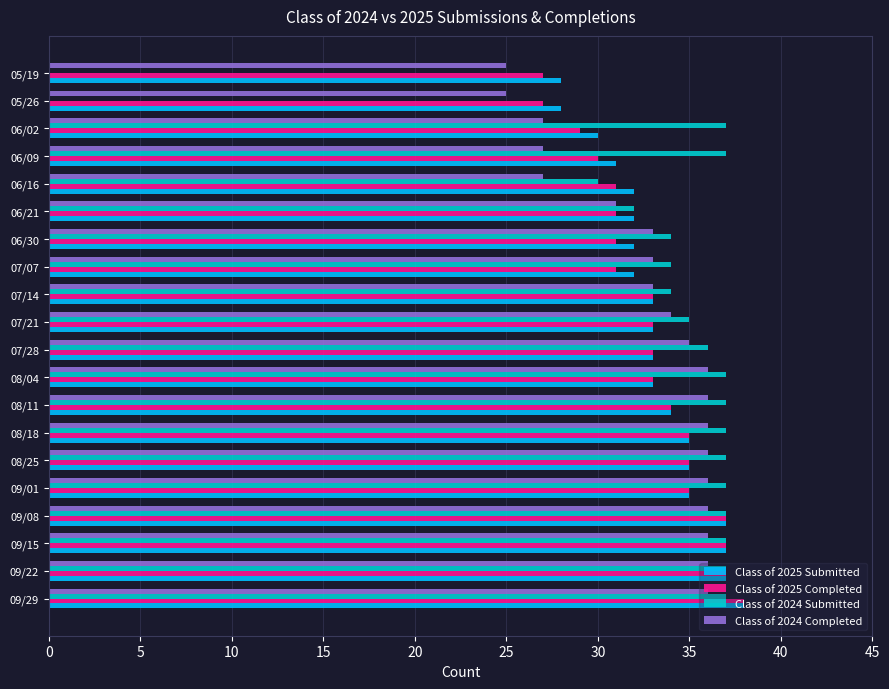

What is the average value of the Class of 2024 Submitted series?

32